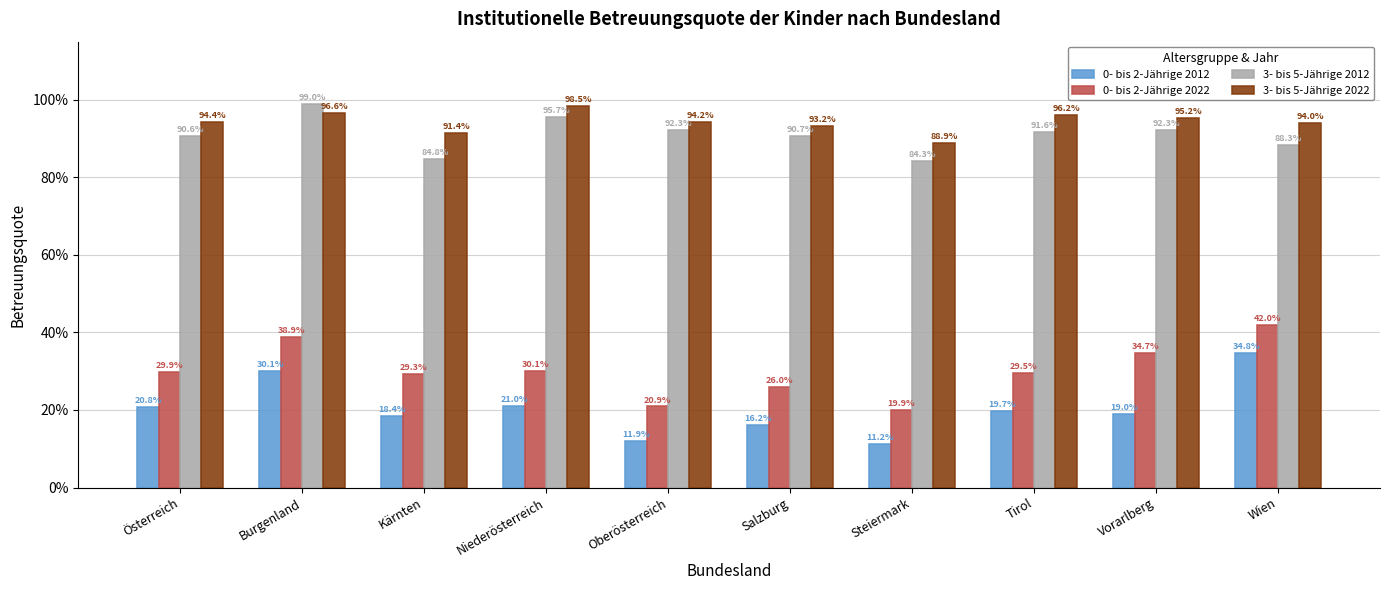

What is the average value of the 3- bis 5-Jährige 2022 series?

0.9